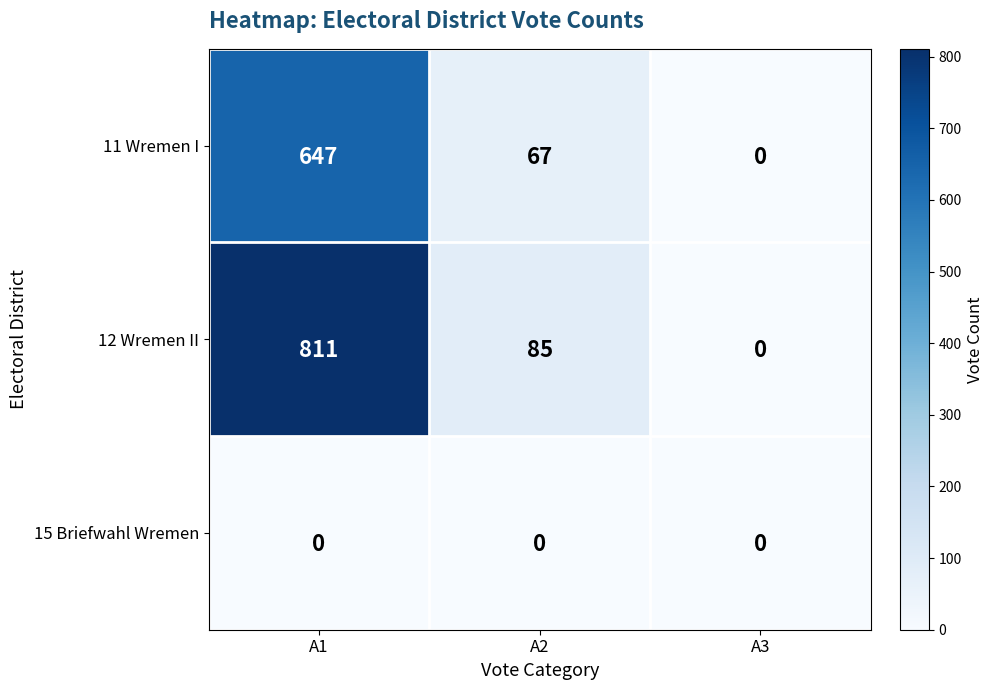

Where does the 11 Wremen I series first go above 67?

A1